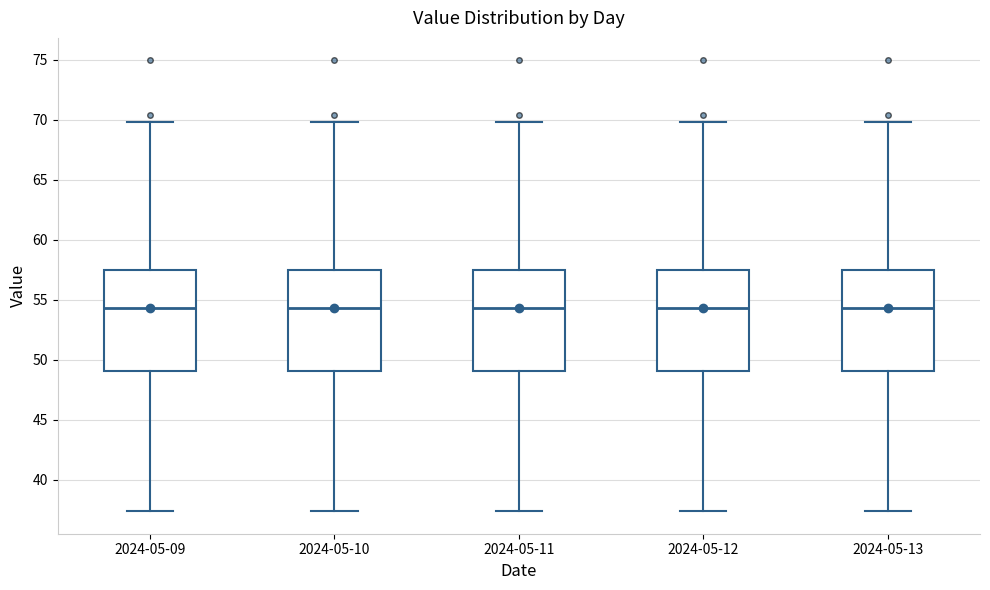

Where is the upper edge of the box for 2024-05-11 on the y-axis? The values are not printed on the chart, so give them approximately, as read against the axis.

57.5